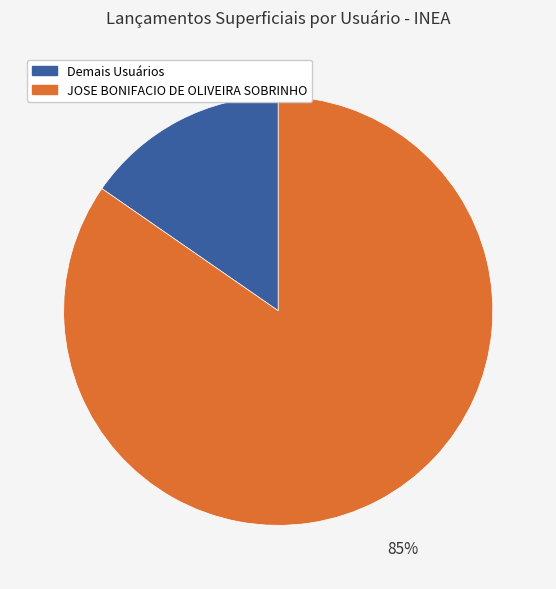

Is there any slice that represents more than half of the pie?

Yes